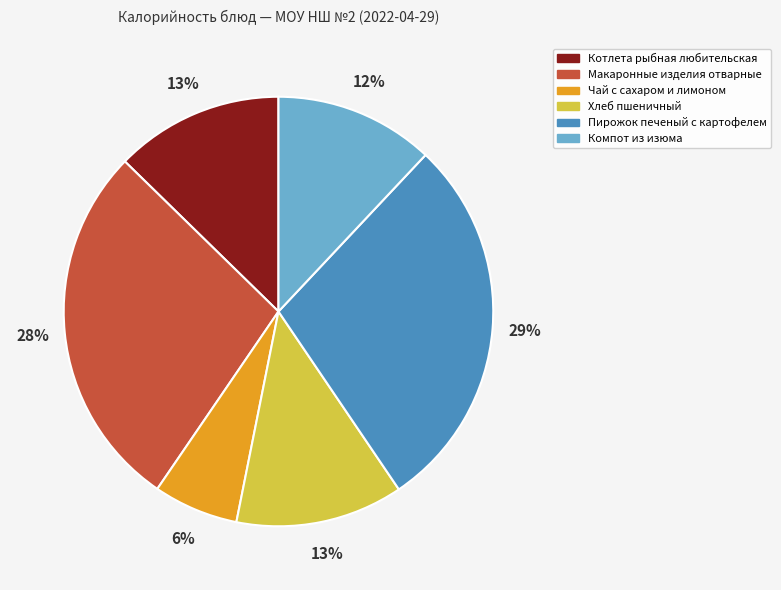

Which slice is the smallest?

Чай с сахаром и лимоном